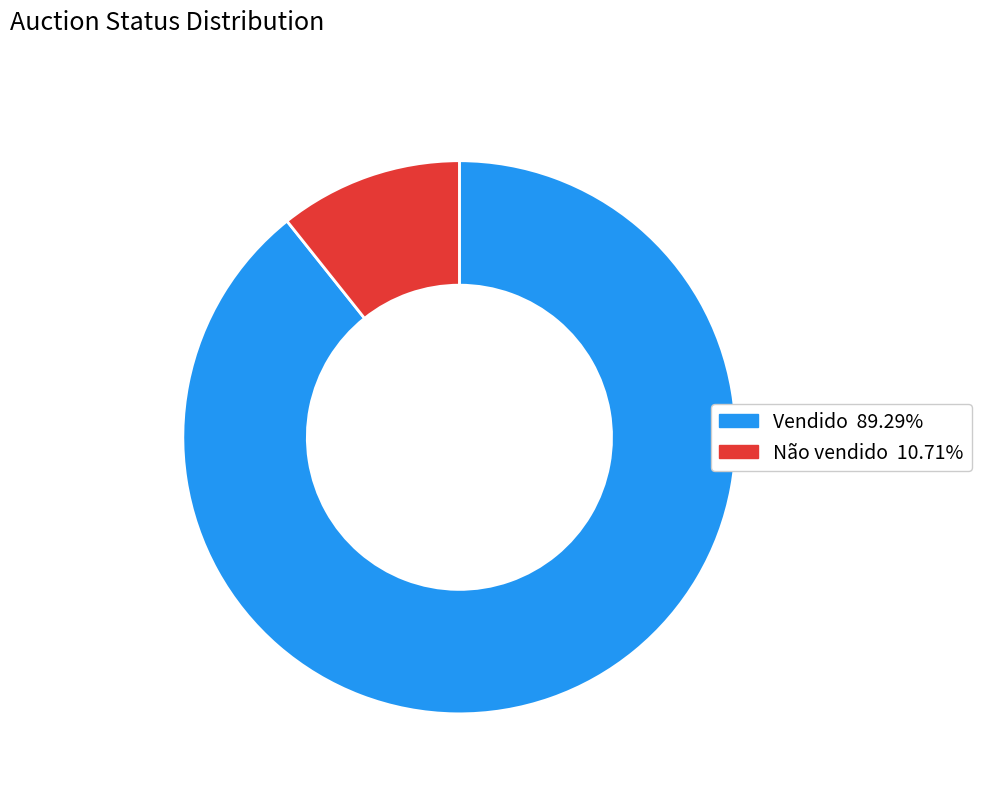

Which slice is the largest?

Vendido